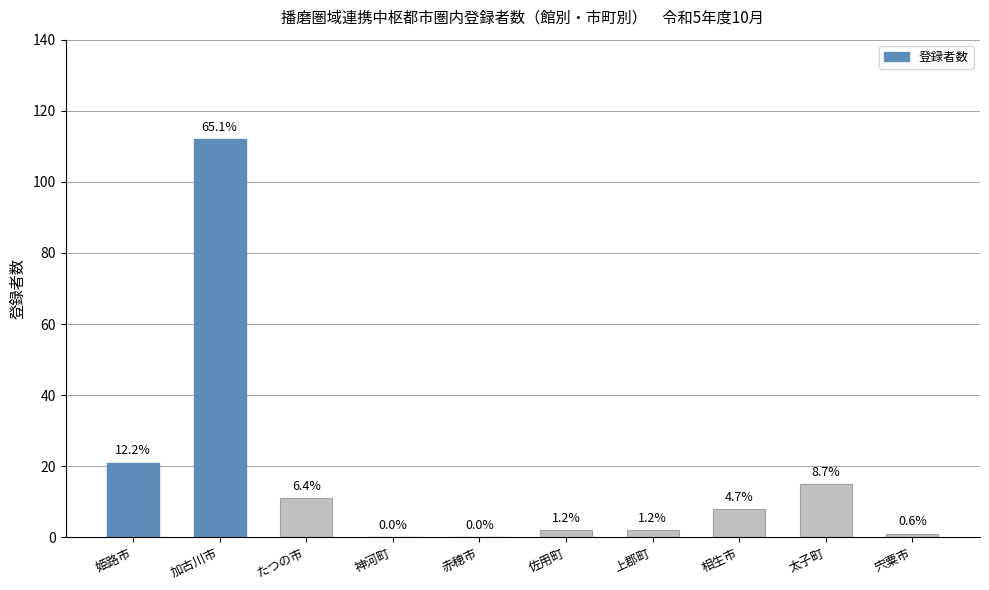

What is the label of the 2nd bar from the left?

加古川市